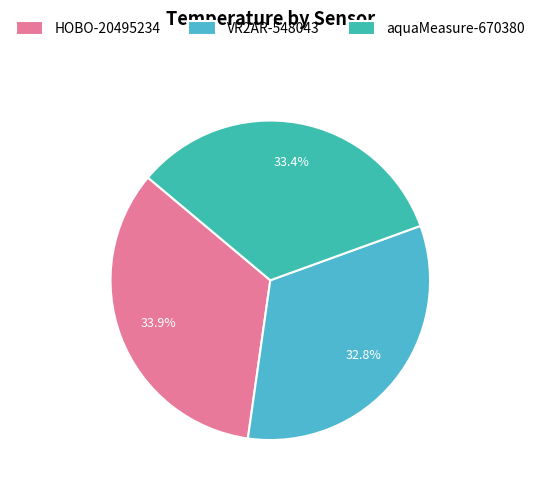

Count the number of slices in the pie.

3